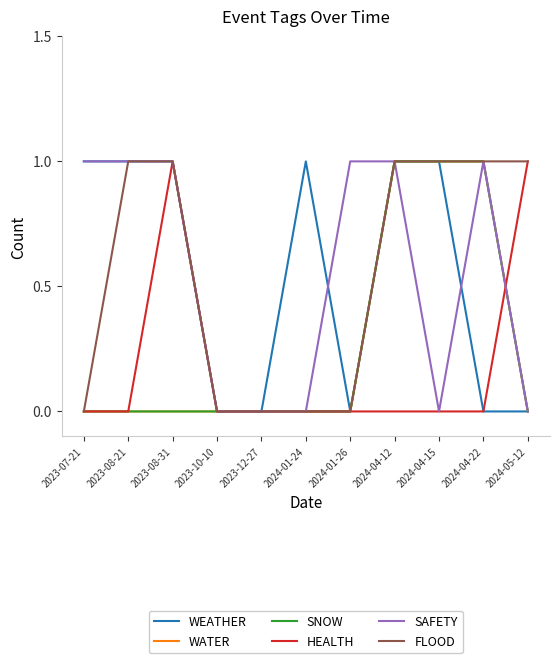

Which series changed the most between 2024-04-15 and 2024-05-12?

WEATHER